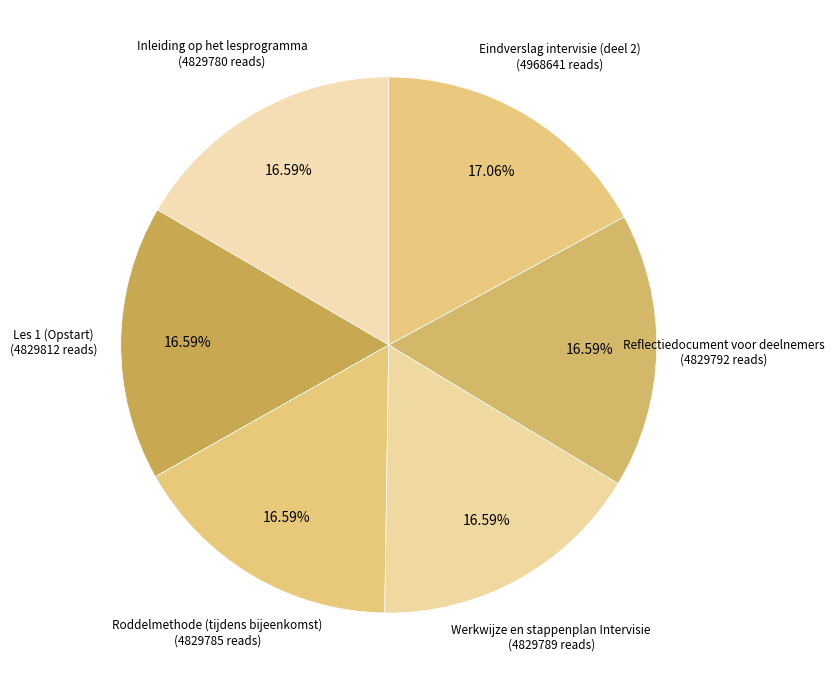

The Eindverslag intervisie (deel 2) slice represents 32% of the pie. True or false?

False